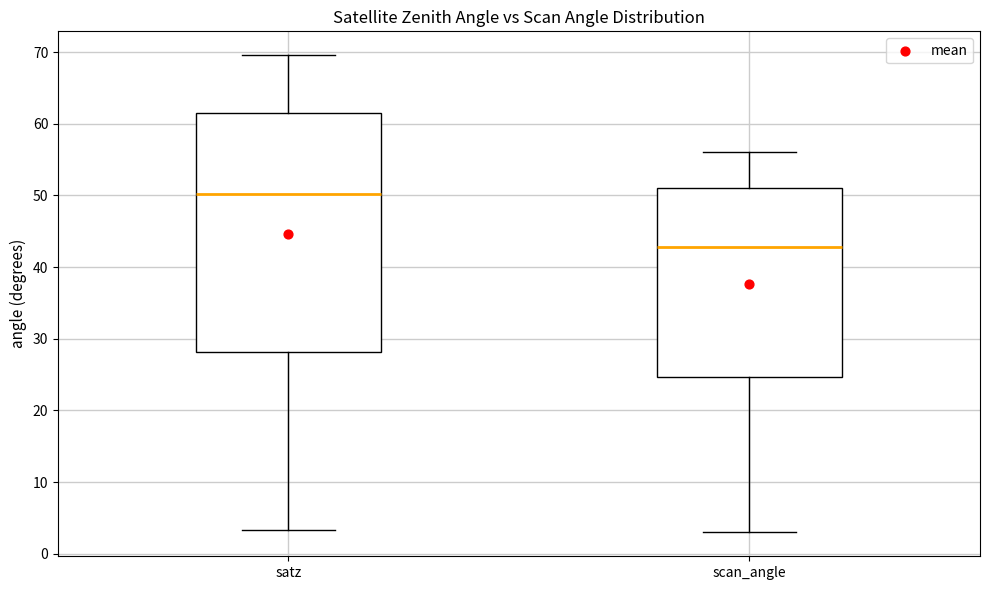

Which box is the tallest, from its lower edge to its upper edge?

satz